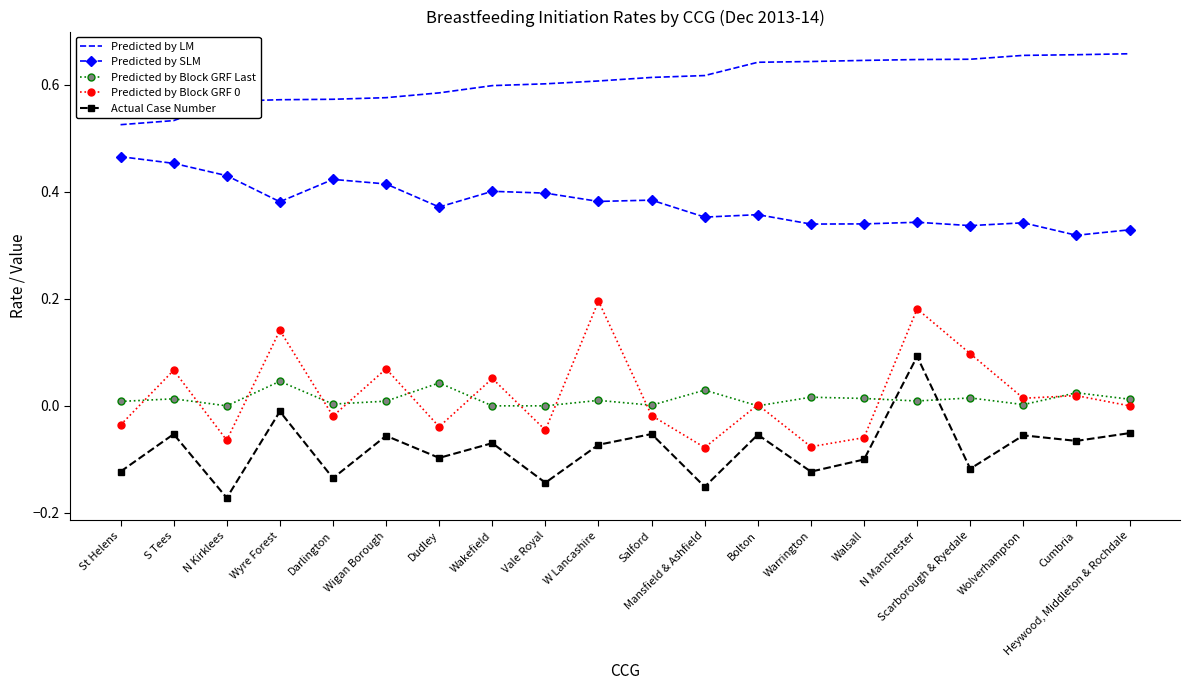

Which series has the largest total across all categories?

Predicted by LM